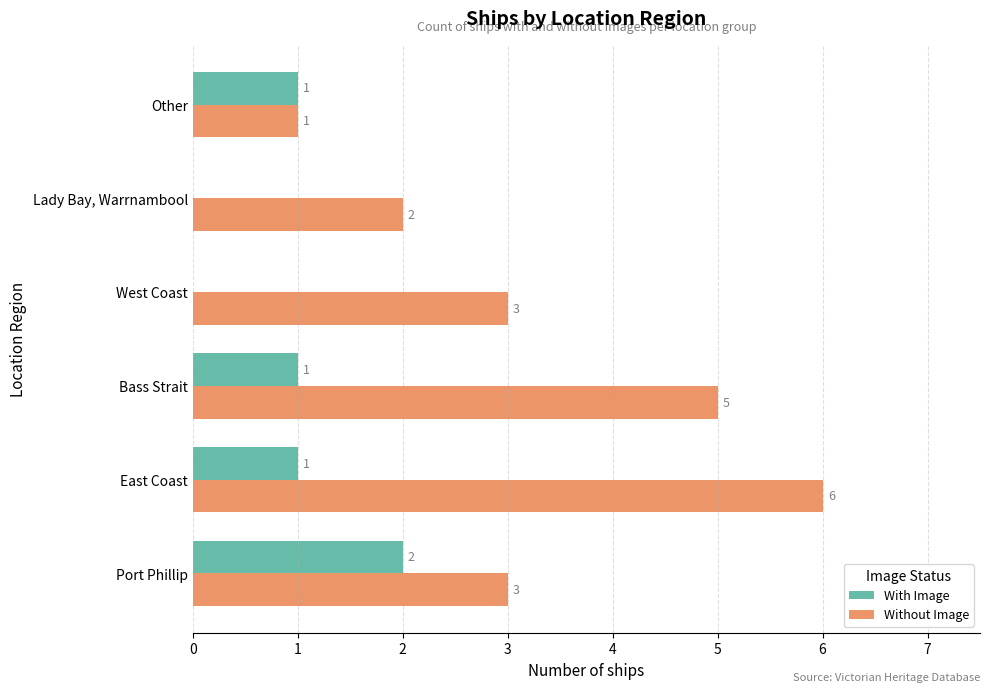

What are all the series names shown in the legend?

With Image, Without Image